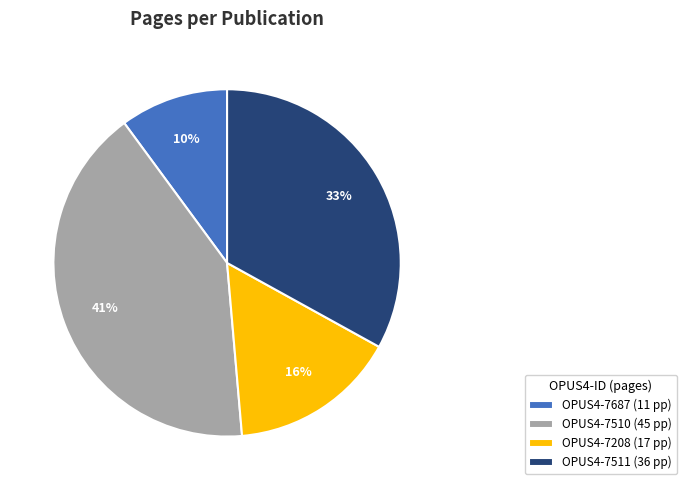

Which slice is the largest?

OPUS4-7510